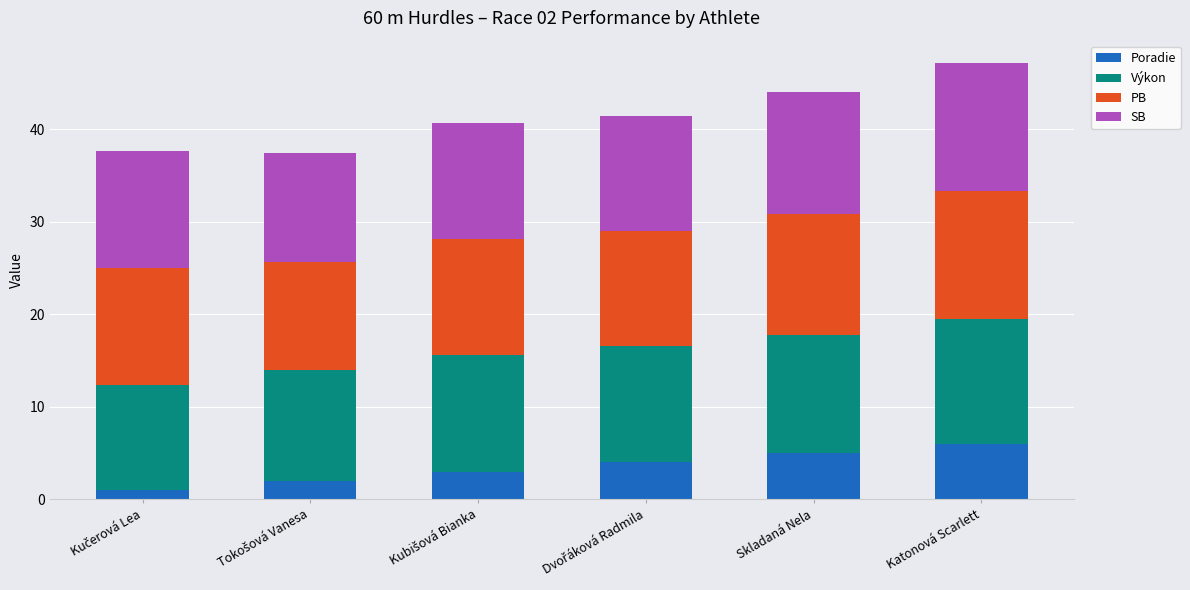

The Poradie series shows 6.0 at Katonová Scarlett. True or false?

True